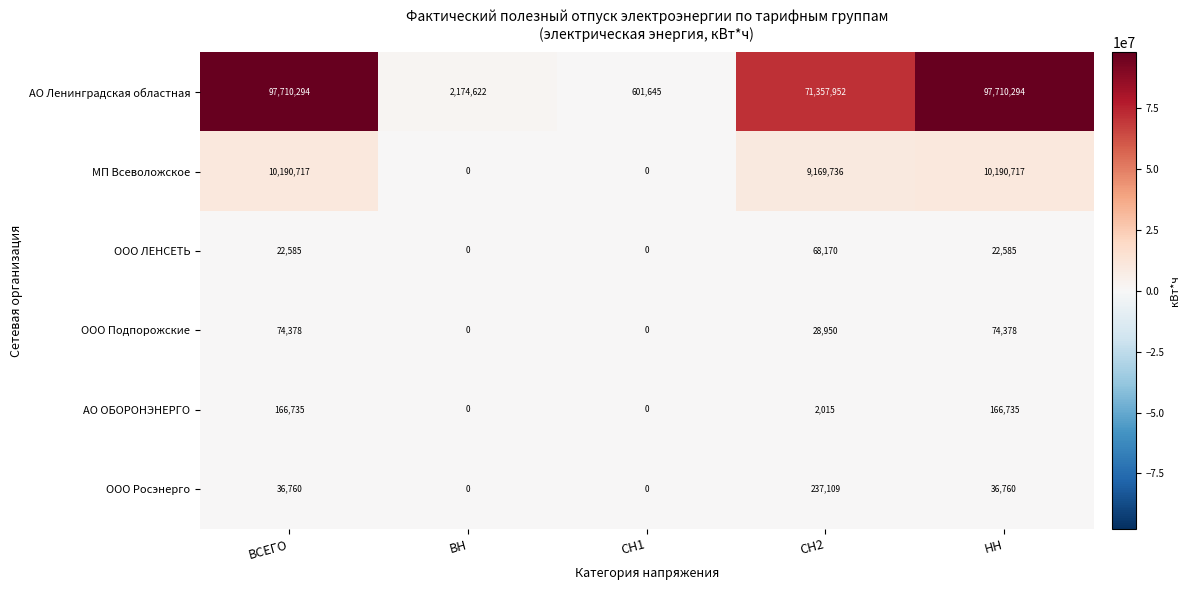

The ООО Подпорожские series shows 126750 at НН. True or false?

False